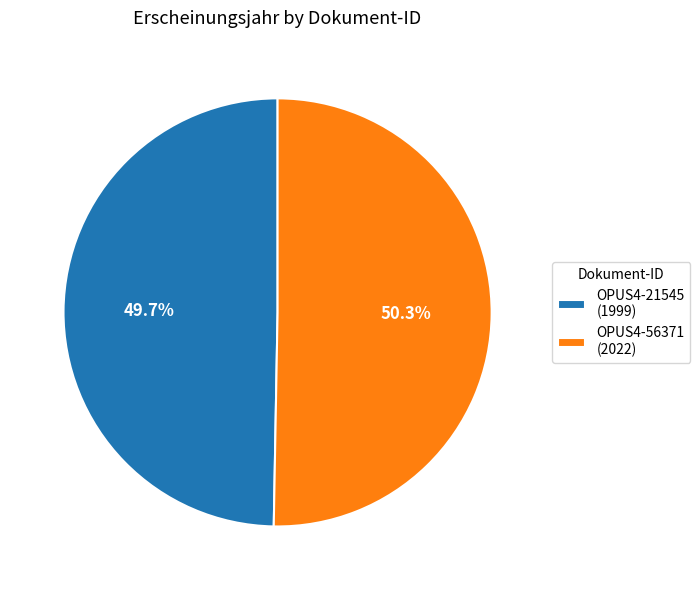

Which has a higher value, OPUS4-56371 or OPUS4-21545?

OPUS4-56371